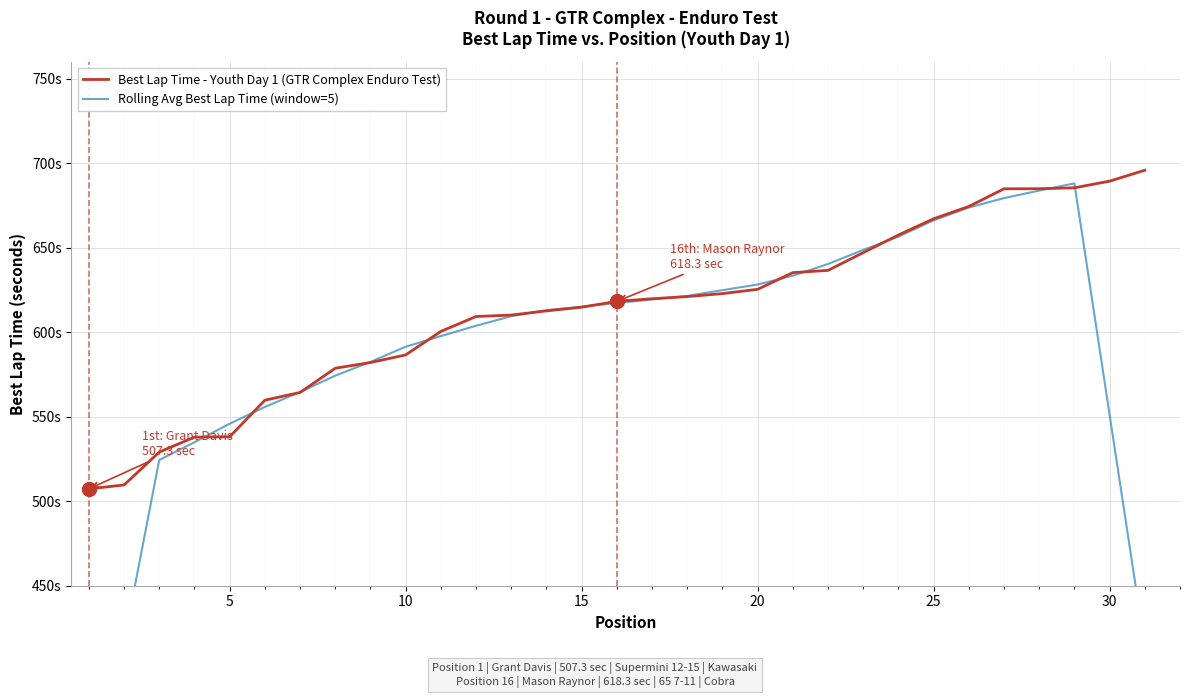

Reading left to right, transcribe all the data shown in this chart.

Best Lap Time - Youth Day 1 (GTR Complex Enduro Test): 507.3	509.7	529.1	538.0	538.2	559.8	564.4	578.8	582.1	586.6	600.5	609.4	610.2	612.7	614.9	618.3	619.9	621.2	622.9	625.5	635.4	636.7	647.2	657.6	667.2	674.5	685.0	685.0	685.6	689.5	696.0
Rolling Avg Best Lap Time (window=5): 309.2	416.8	524.4	535.0	545.9	555.8	564.7	574.4	582.5	591.5	597.8	603.9	609.6	613.1	615.2	617.4	619.4	621.6	625.0	628.3	633.5	640.5	648.8	656.6	666.3	673.9	679.5	683.9	688.2	551.2	414.2